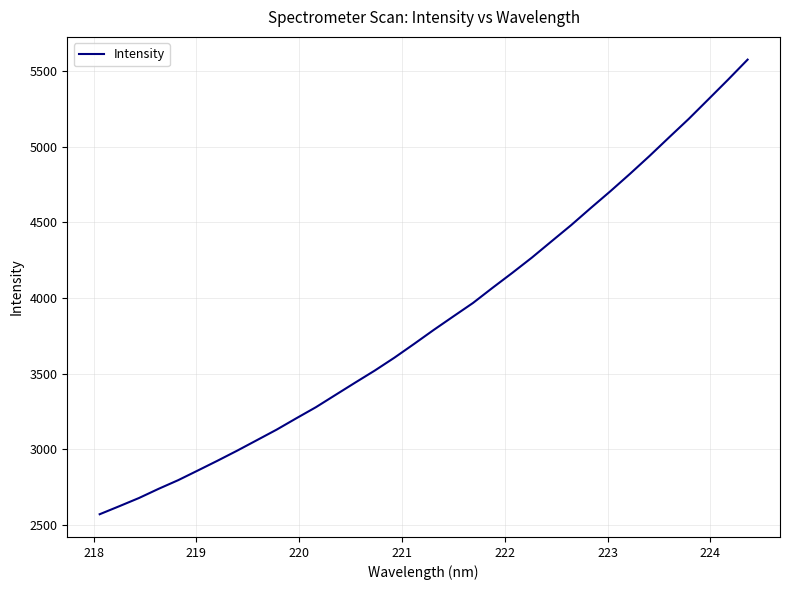

Does the chart have visible grid lines?

Yes